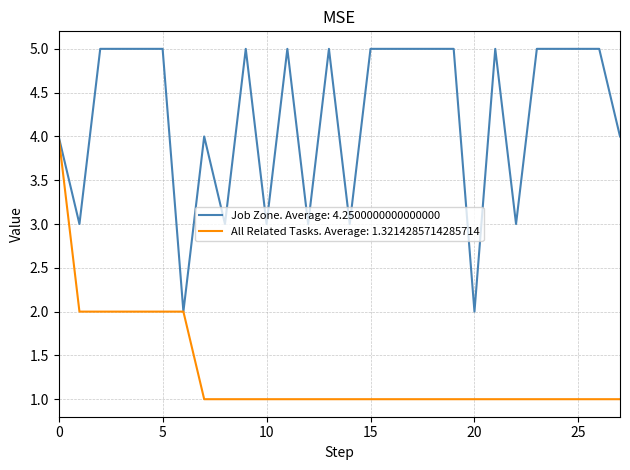

Which series has the largest total across all categories?

Job Zone. Average: 4.2500000000000000